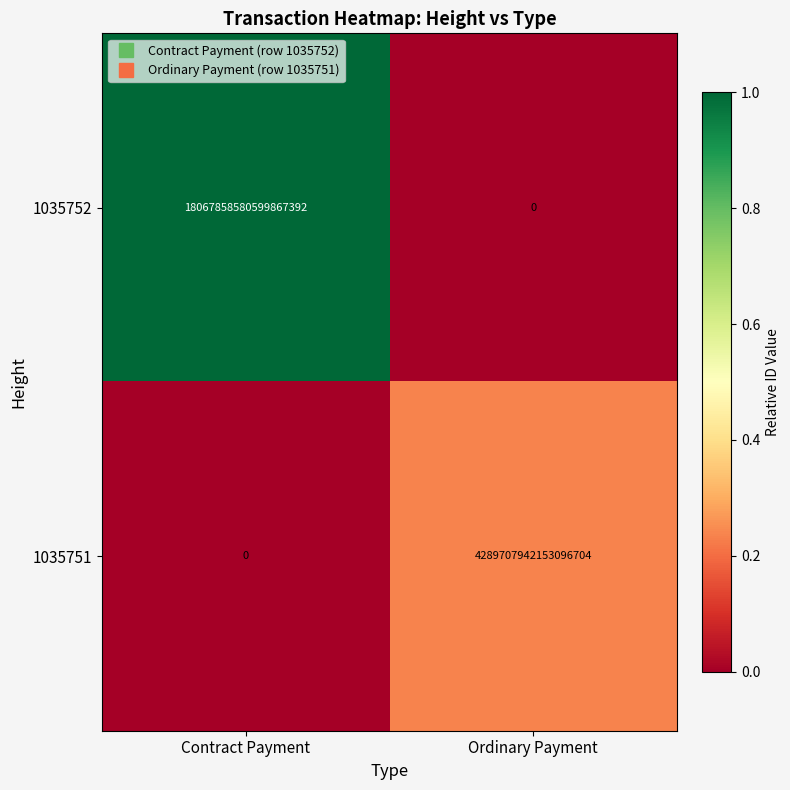

Count the number of categories in the chart.

2